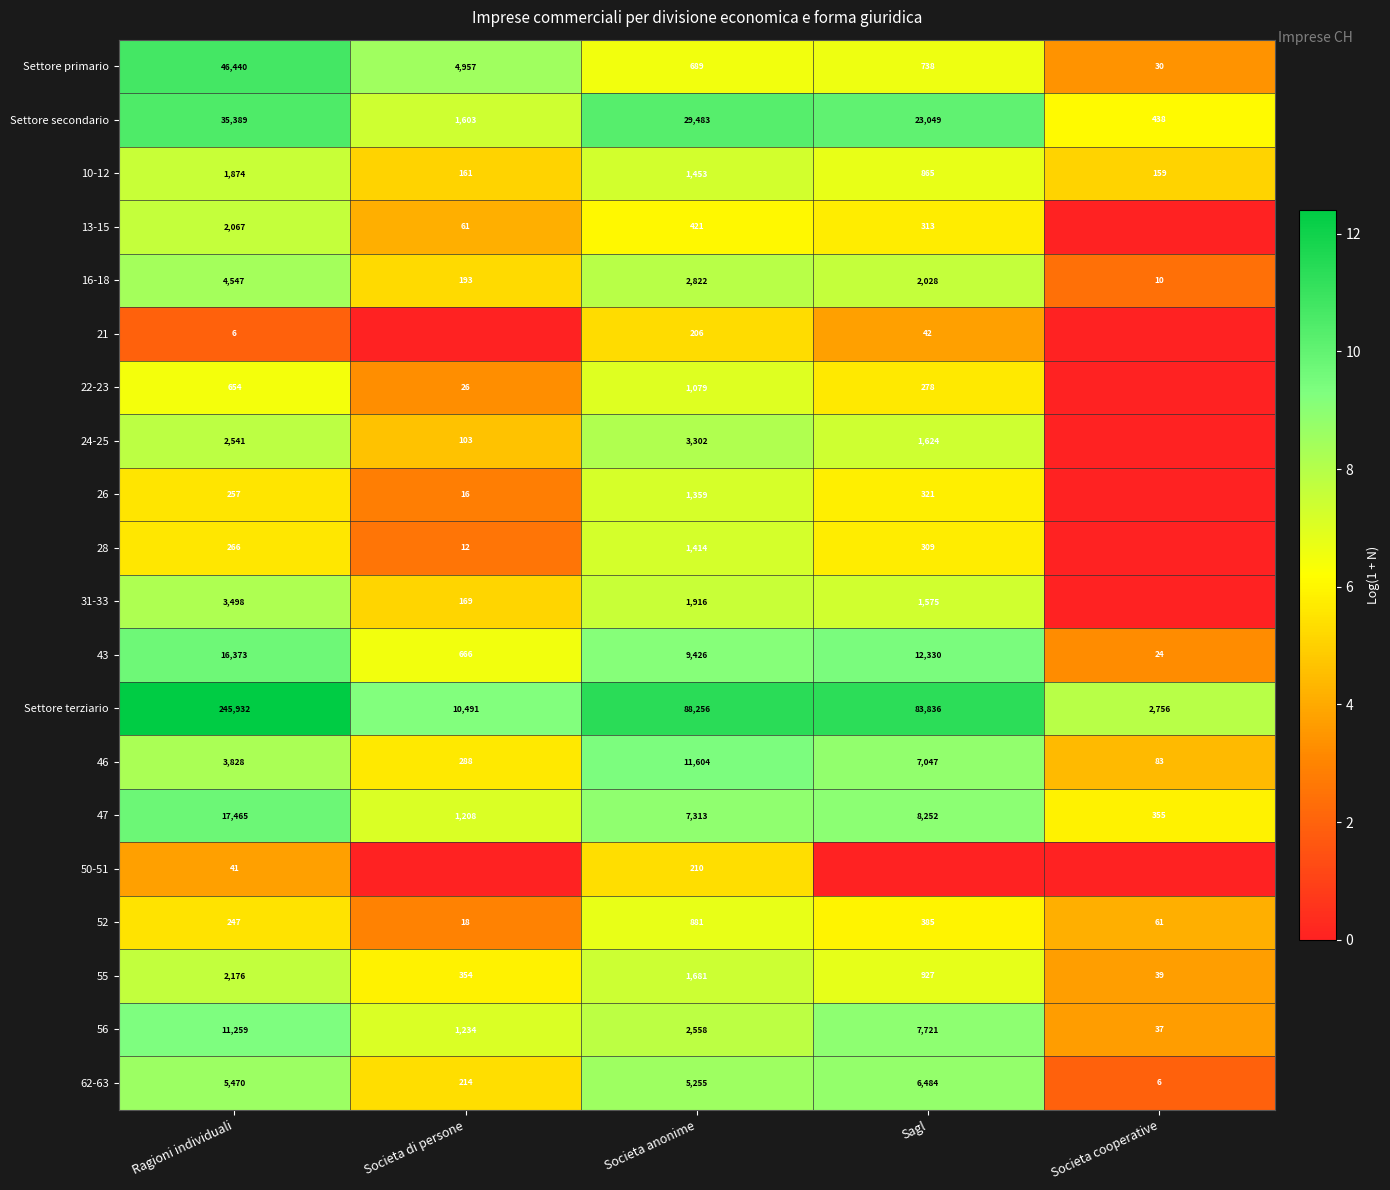

Read the 55 value at Societa di persone, to the nearest 100.

400